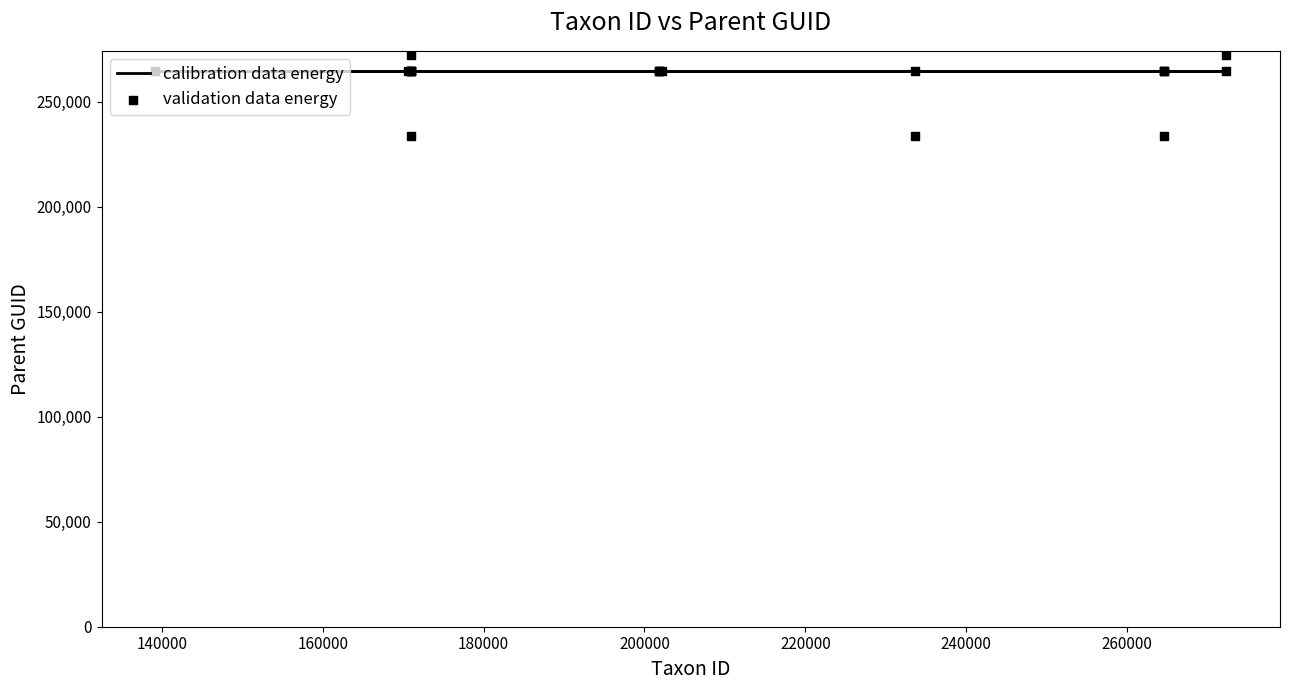

Which series reaches the maximum Y coordinate?

validation data energy